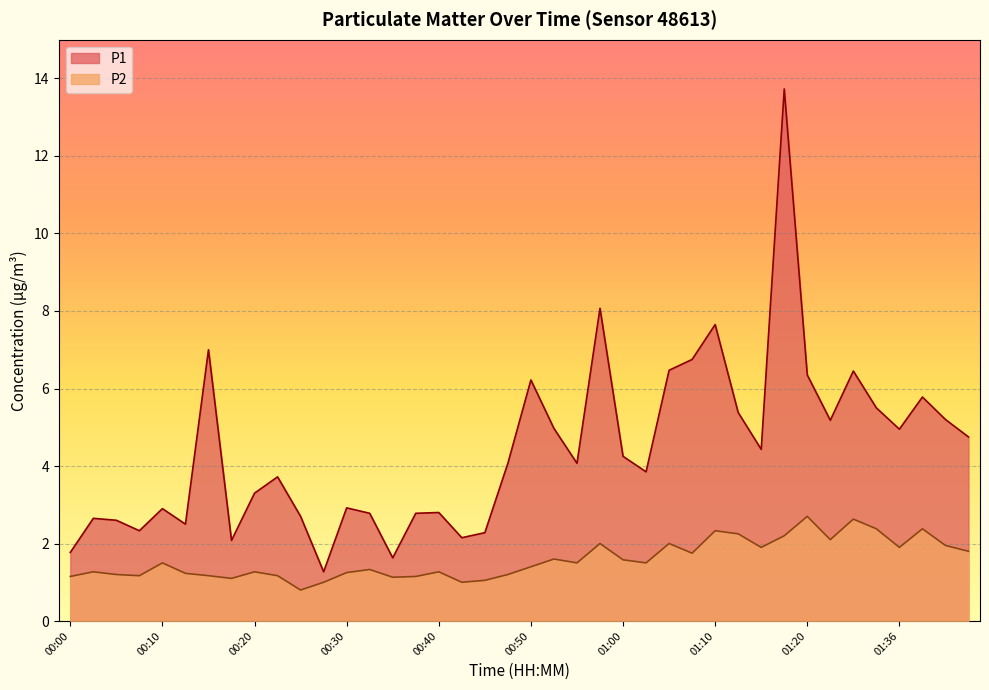

How many data points in P1 are less than 4?

19